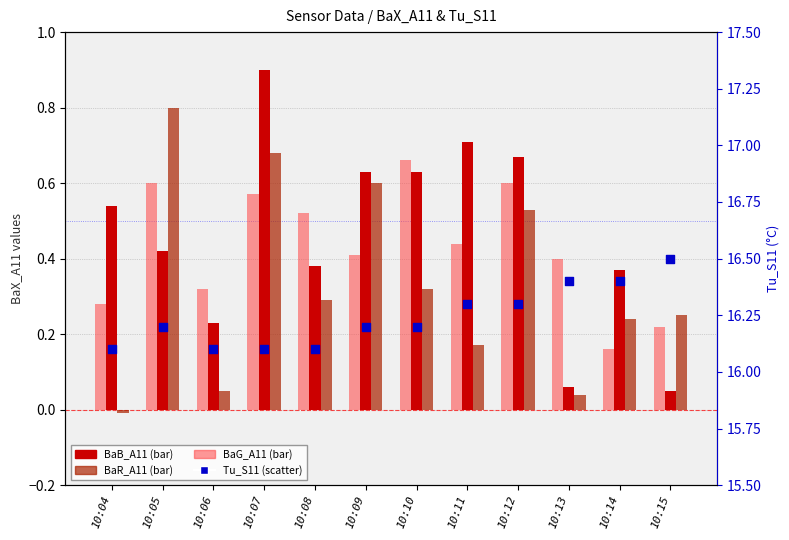

What is the total value across all series at 10:12?

18.1